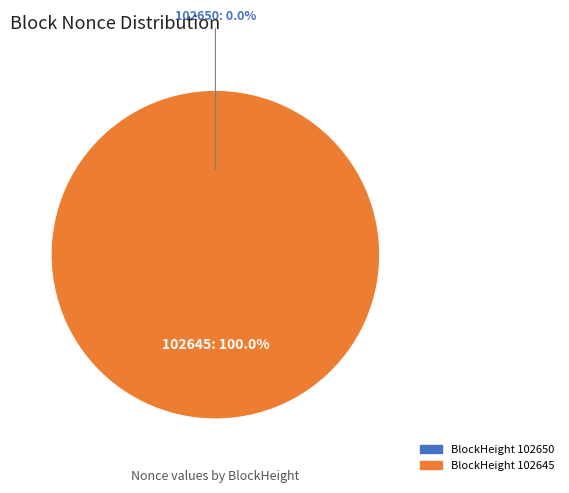

To the nearest percent, what is the difference between the 102650 and 102645 slice percentages?

100%